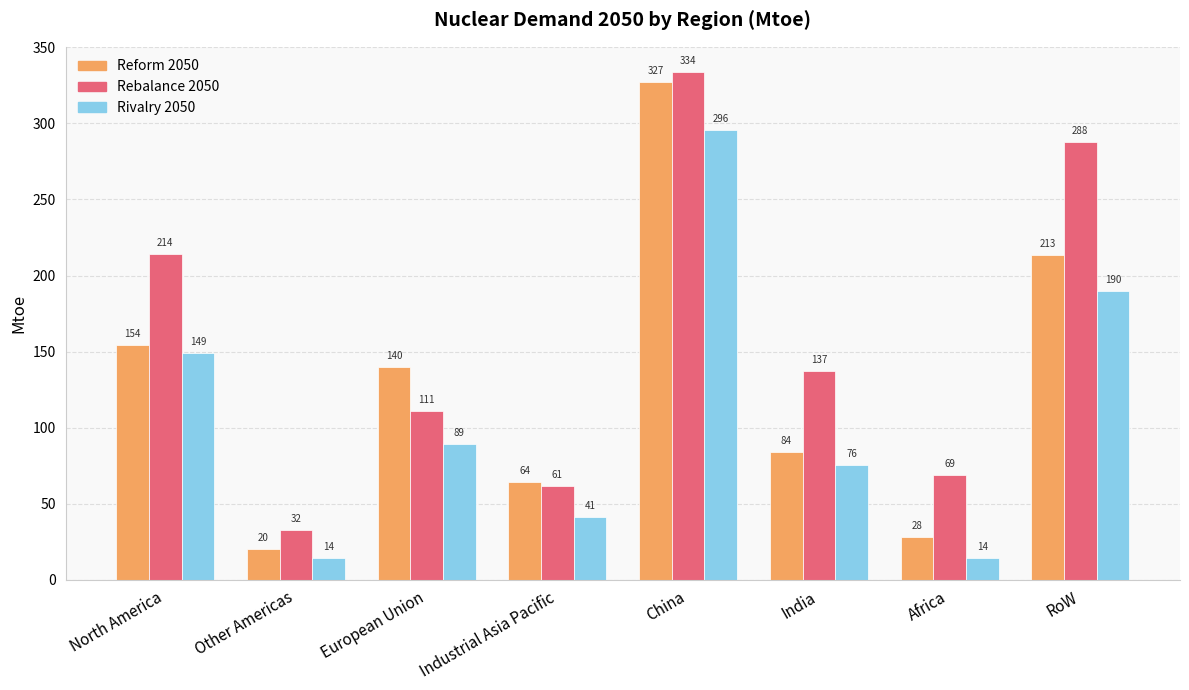

How many groups of bars are there?

8